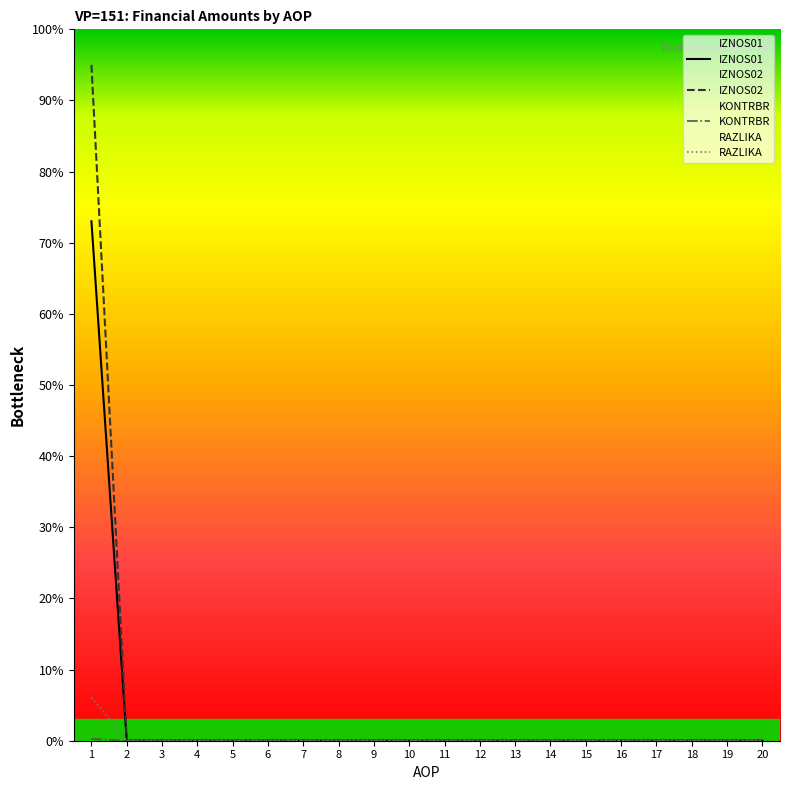

Between 7 and 14, which series saw the biggest shift?

IZNOS01